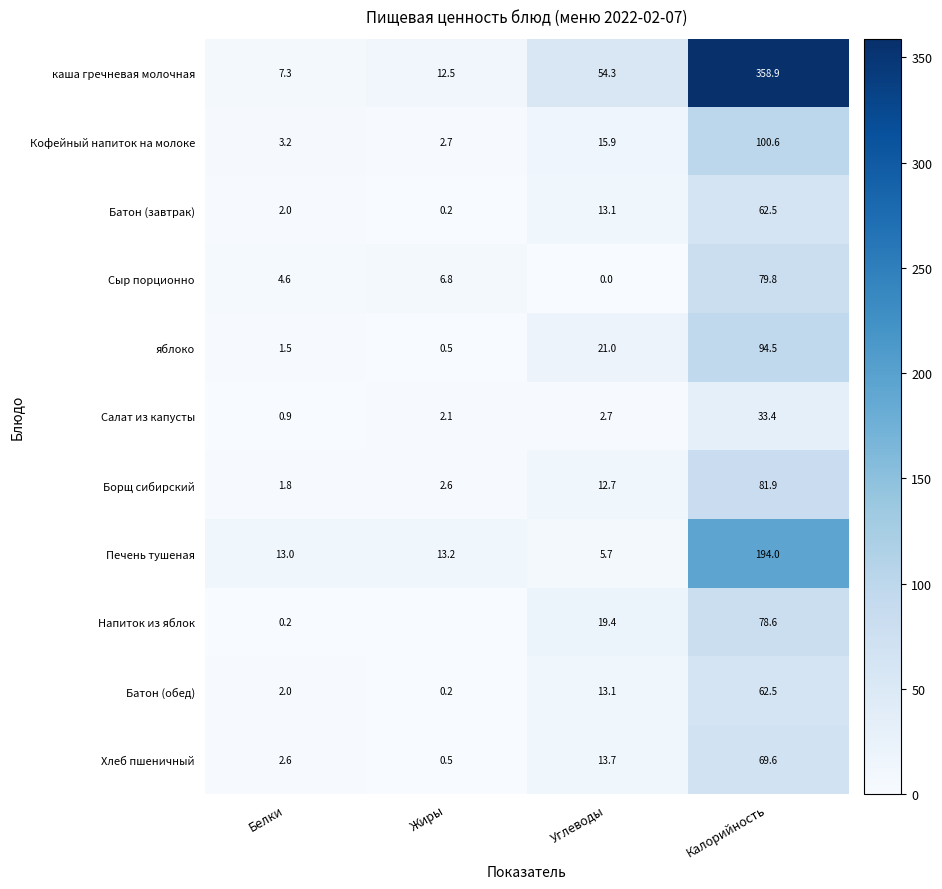

Is the value of Хлеб пшеничный at Белки greater than the value of каша гречневая молочная at Белки?

No